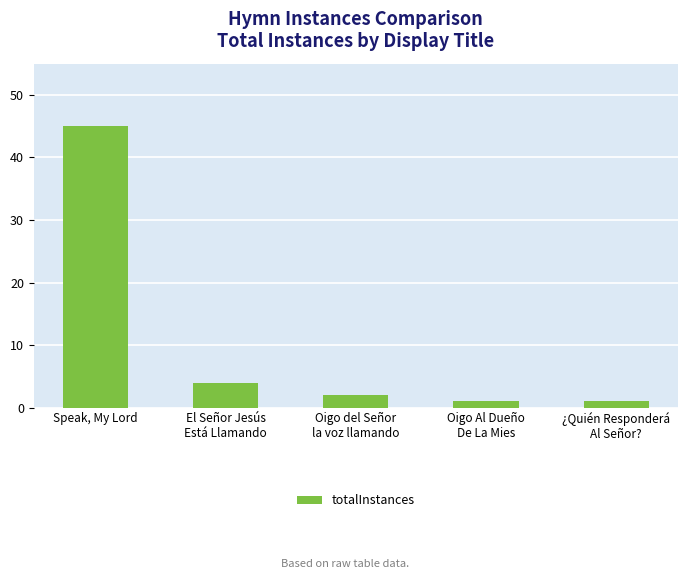

How many distinct data groups are displayed?

1